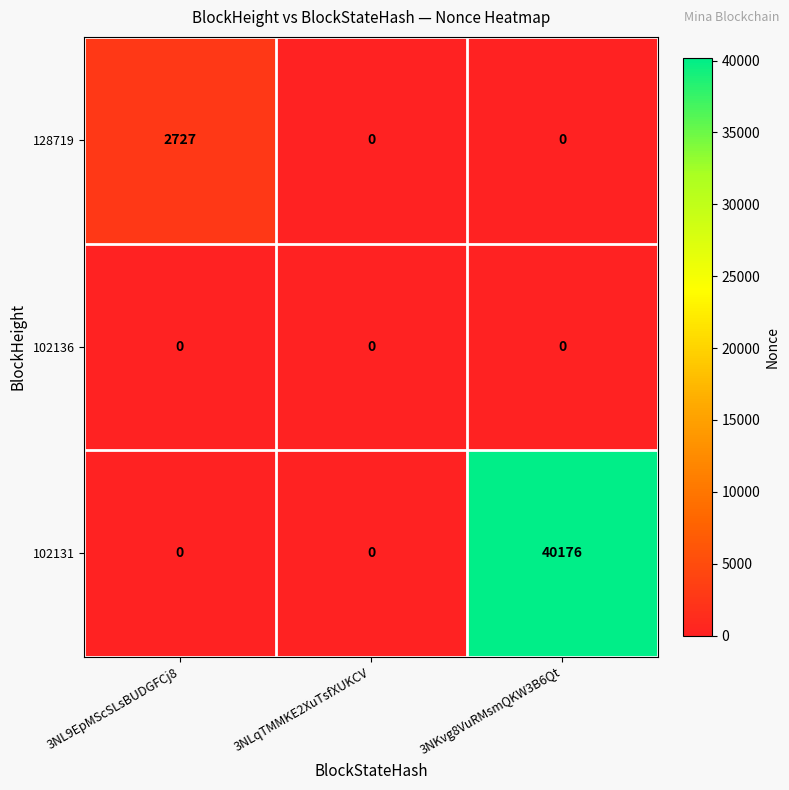

List the series in order of their peak value, highest first.

102131, 128719, 102136